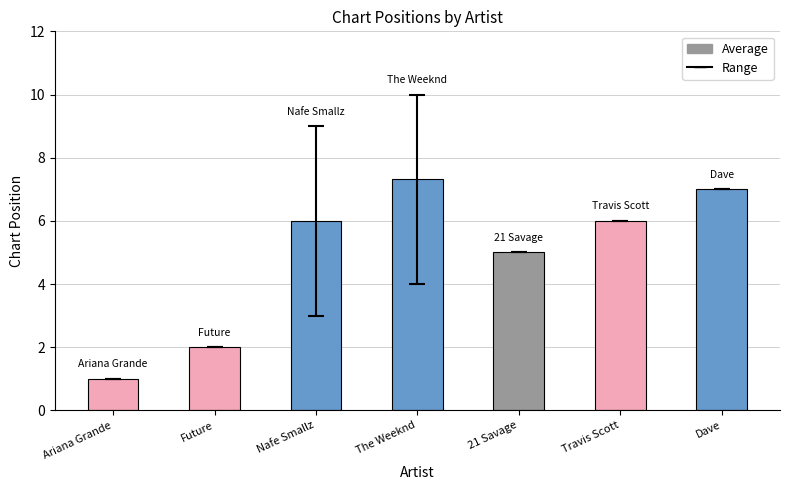

The value at The Weeknd is 7.3. True or false?

True